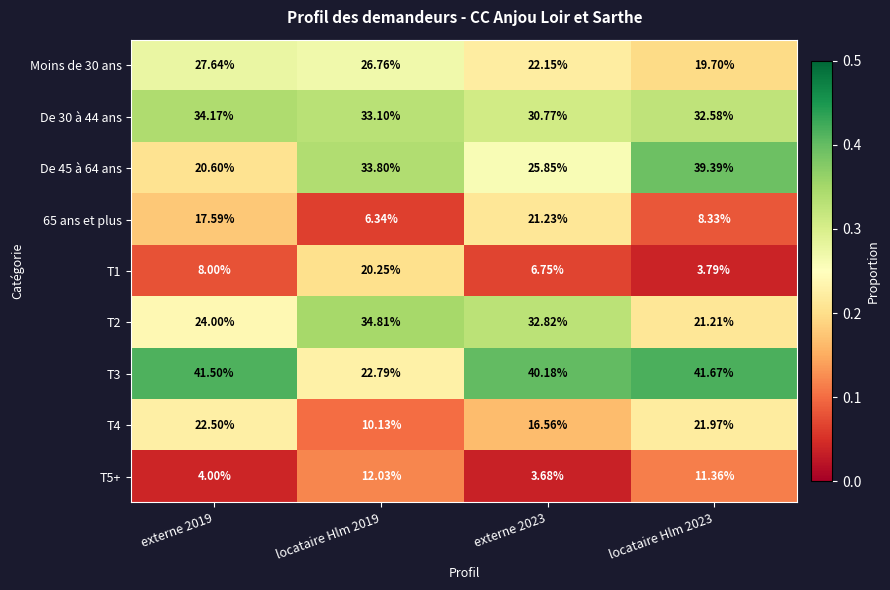

Is the value of Moins de 30 ans at externe 2019 greater than the value of T3 at externe 2023?

No